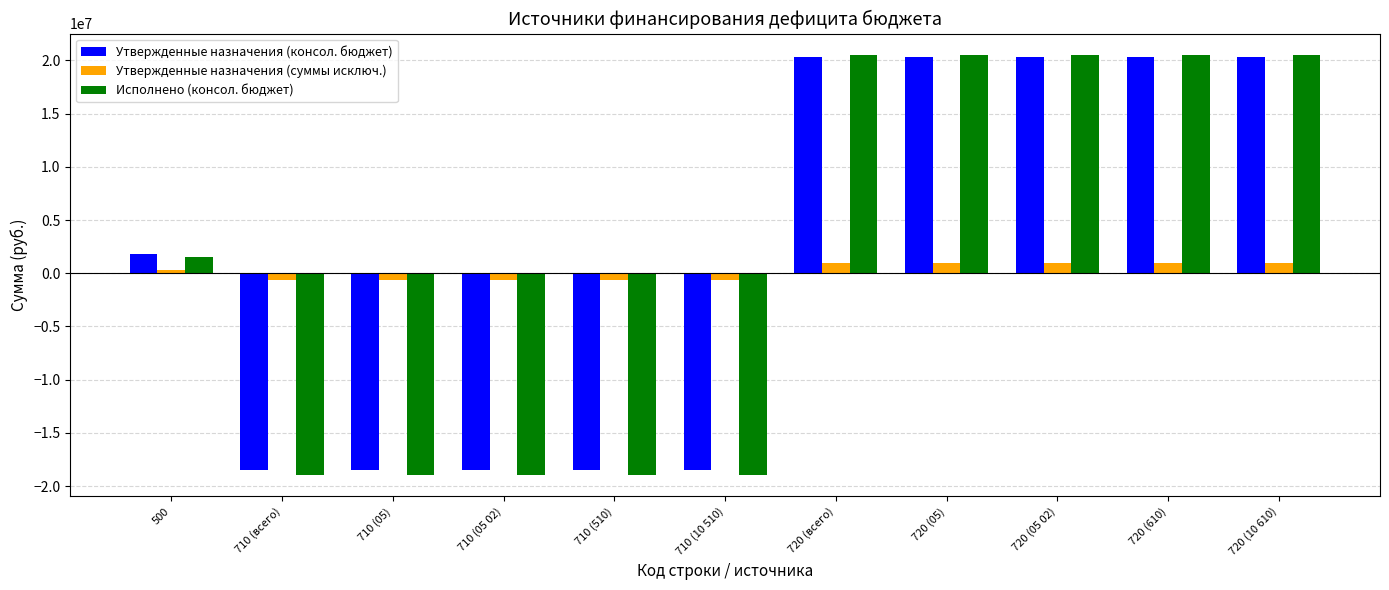

What is the smallest value displayed?

-18982557.4